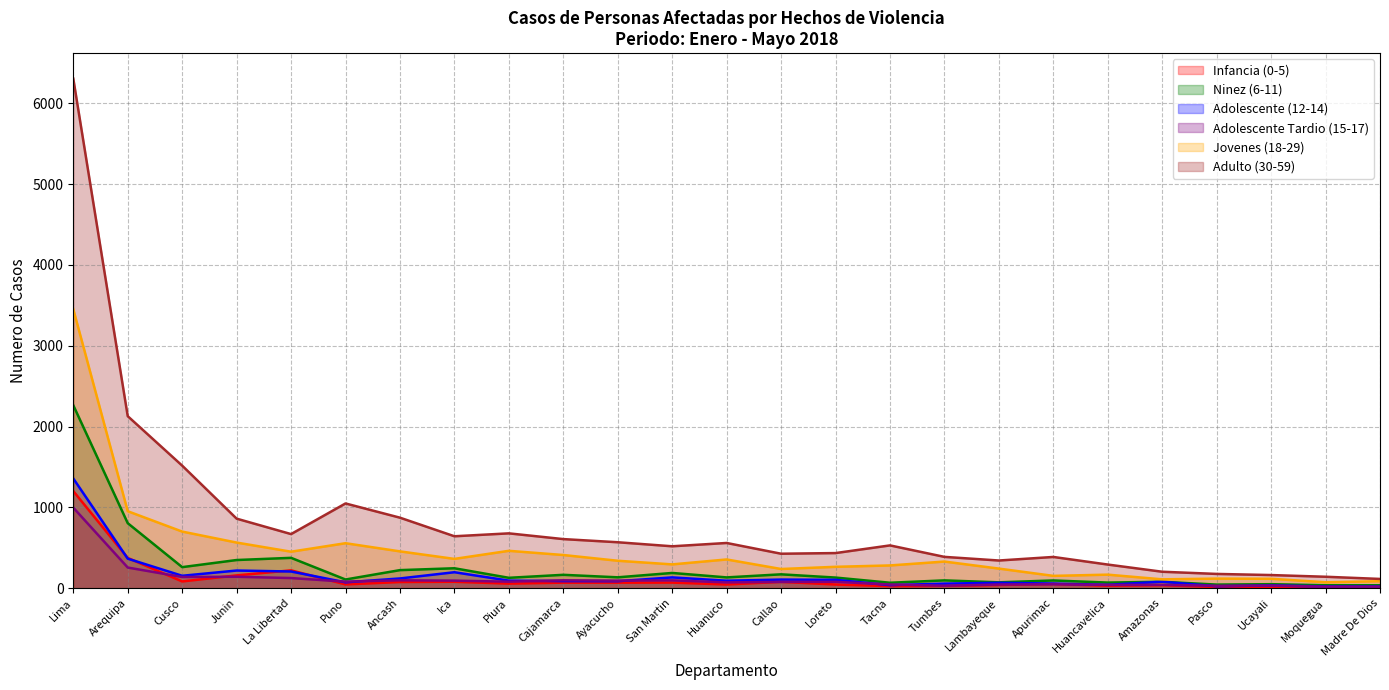

Reading right to left, what are all the values shown in this chart?

Infancia (0-5): 22	19	15	15	37	30	51	39	28	25	45	78	45	69	68	68	56	79	76	46	220	158	83	374	1201
Ninez (6-11): 36	36	49	44	79	69	95	72	96	67	131	171	133	188	134	165	128	246	223	107	375	348	260	804	2263
Adolescente (12-14): 20	21	34	23	80	41	57	66	56	37	103	106	92	133	86	87	93	197	120	72	206	218	153	365	1357
Adolescente Tardio (15-17): 18	18	31	29	41	40	48	45	30	45	78	77	71	96	93	97	80	93	97	80	125	141	138	255	996
Jovenes (18-29): 86	73	116	118	109	167	152	242	329	281	264	237	355	294	339	410	462	362	455	556	451	564	700	952	3452
Adulto (30-59): 114	141	162	176	203	292	386	342	387	529	434	426	559	518	568	607	678	642	872	1048	669	860	1516	2128	6305